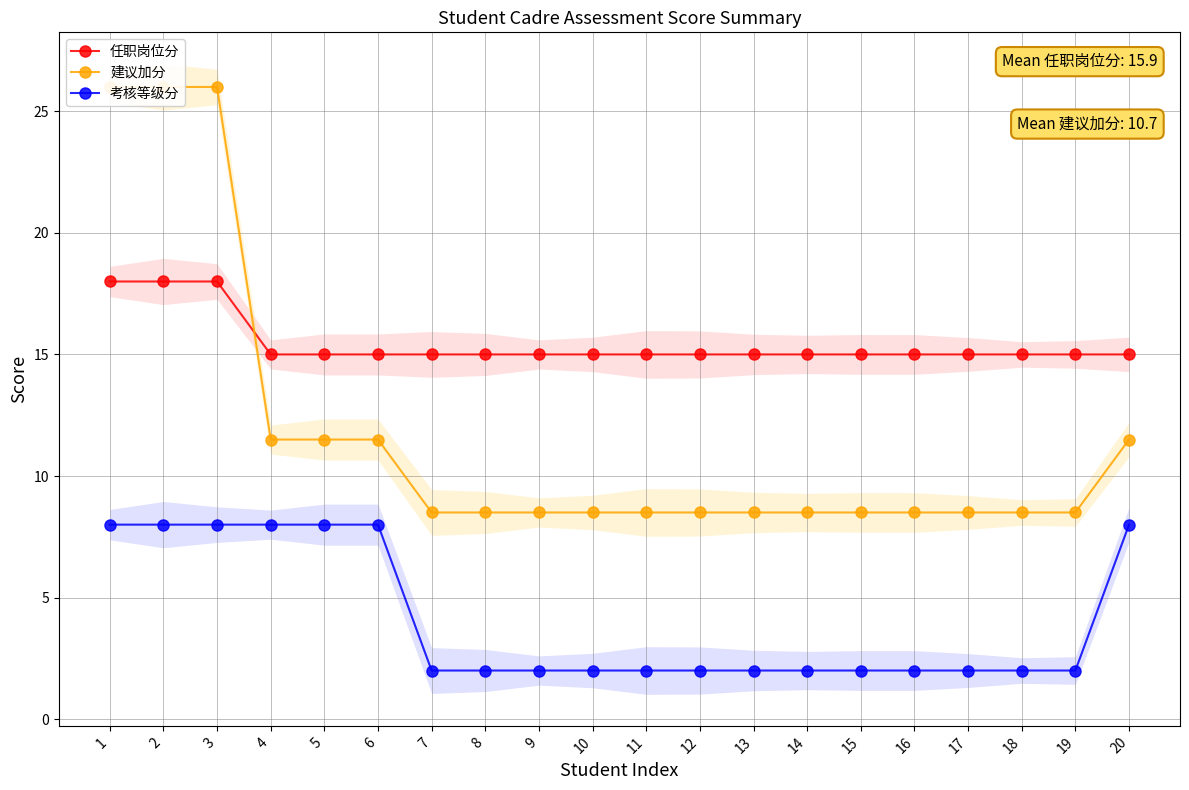

How many intersections are there between 任职岗位分 and 建议加分?

1